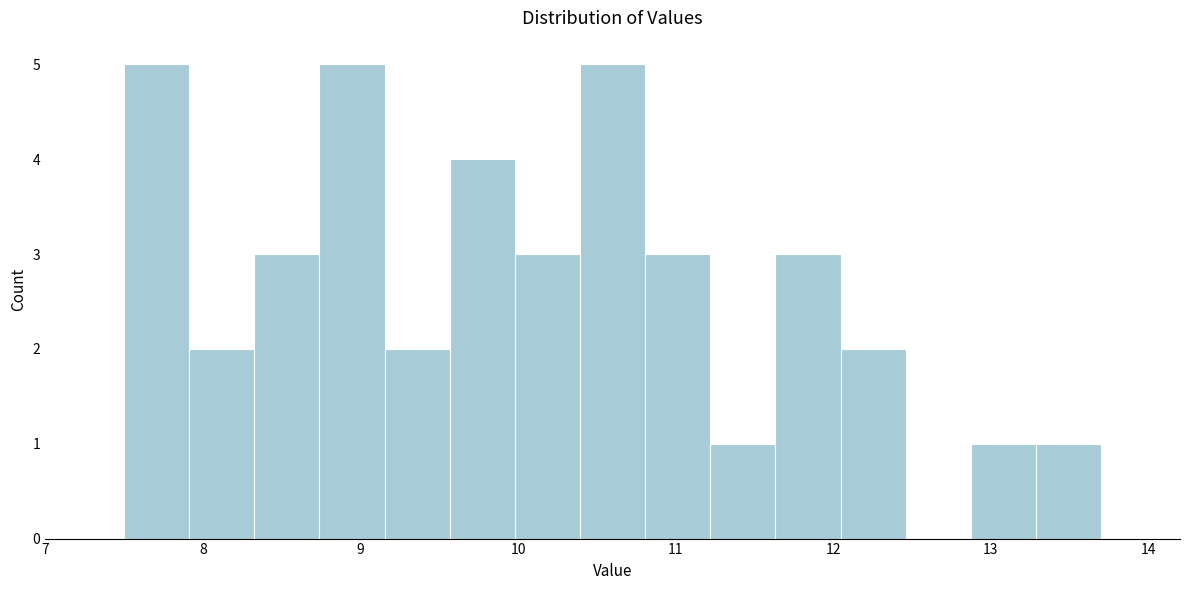

How tall is the bar that spans 9.2 to 9.6 on the x-axis? Neither the bar edges nor the heights are printed on the chart, so give them approximately, as read against the axes.

2